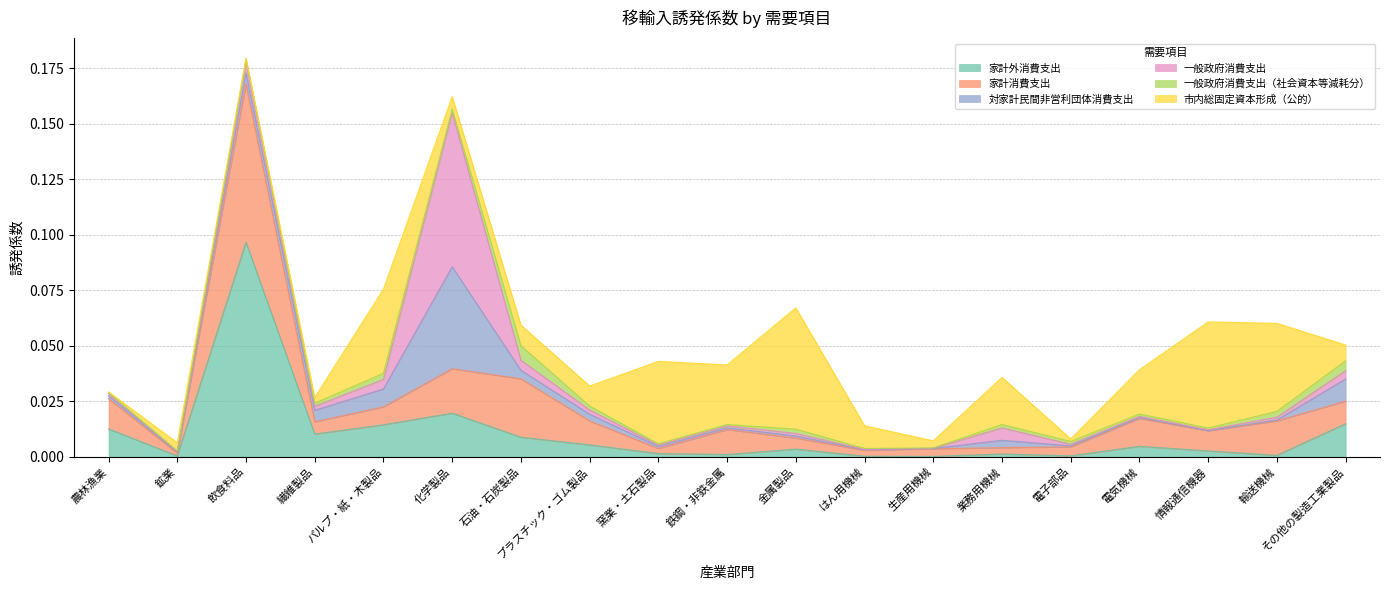

At how many categories does at least one series exceed 0?

19